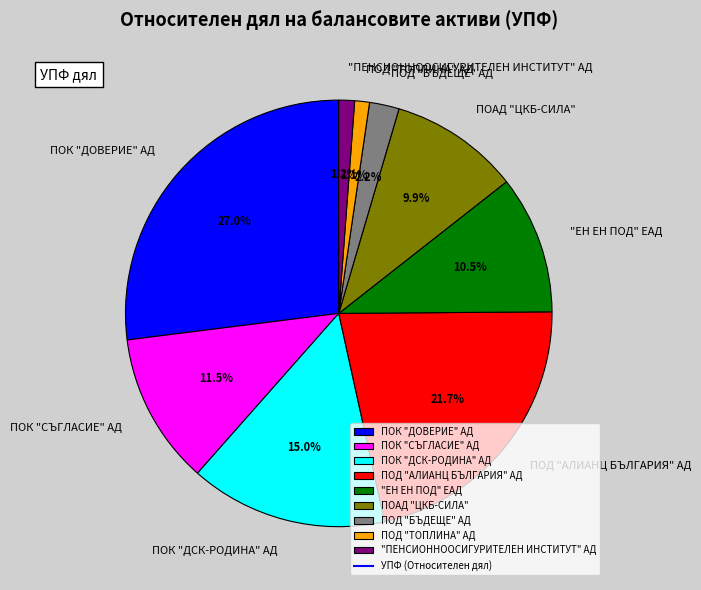

What is the largest slice in the pie chart?

ПОК "ДОВЕРИЕ" АД